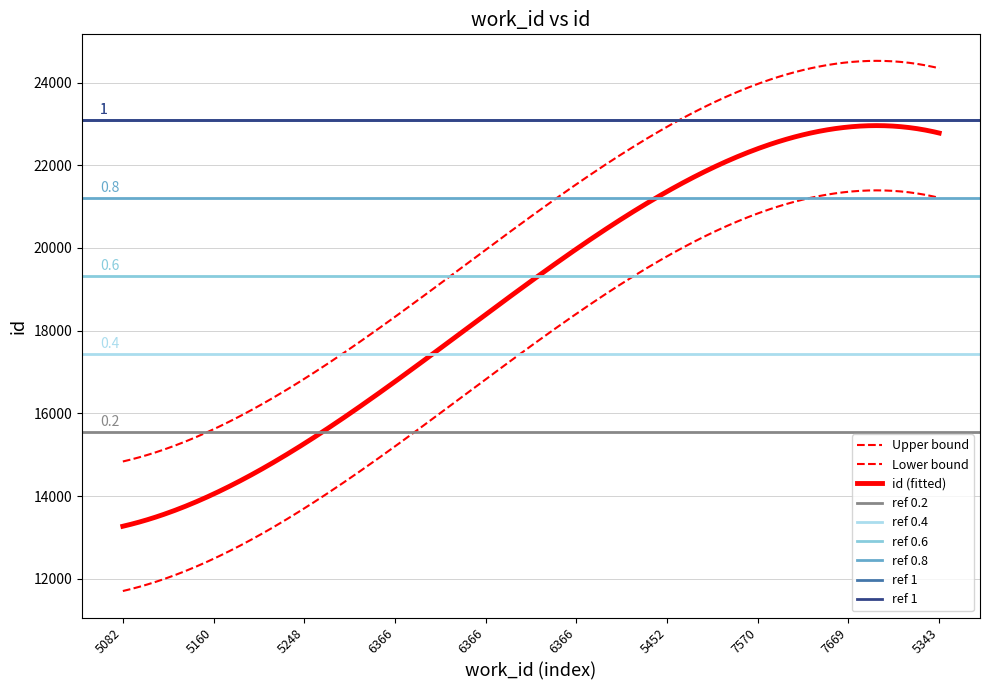

How many data points are less than 19859?

5